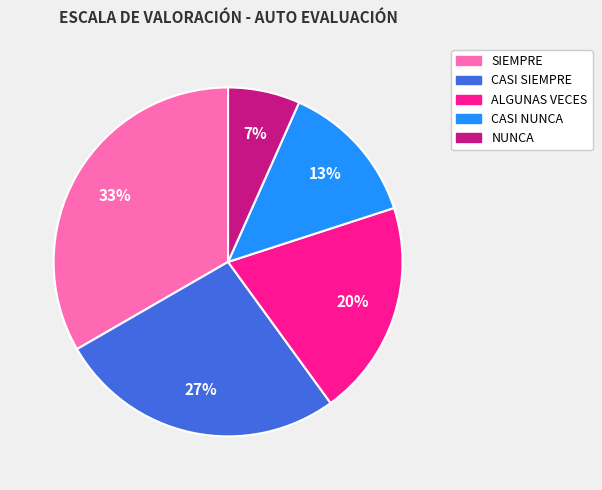

To the nearest percent, what is the average slice percentage?

20%